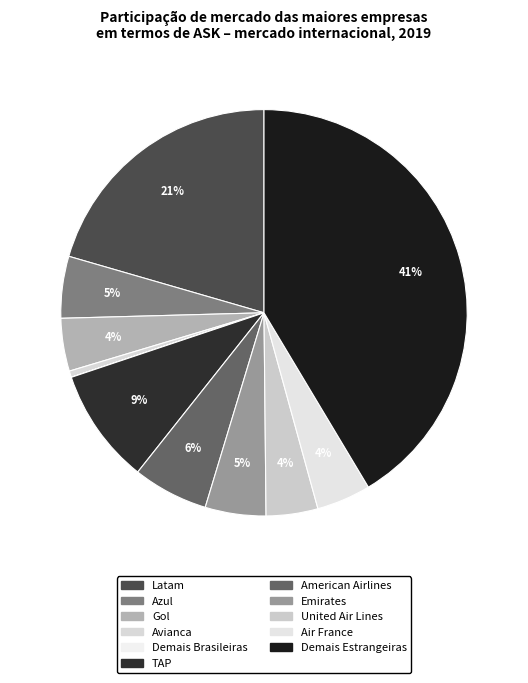

Rank the categories by value from lowest to highest.

Demais Brasileiras, Avianca, United Air Lines, Gol, Air France, Emirates, Azul, American Airlines, TAP, Latam, Demais Estrangeiras